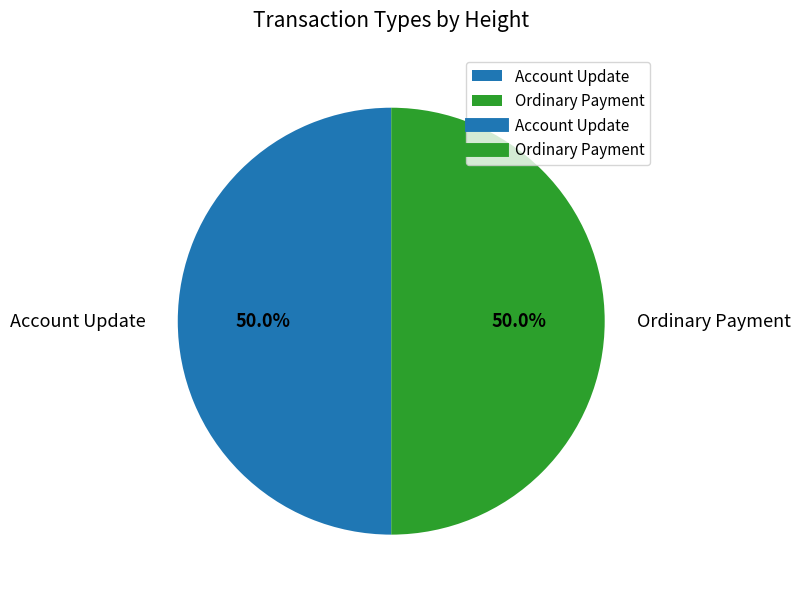

Combined, do Account Update and Ordinary Payment account for over 50%?

Yes